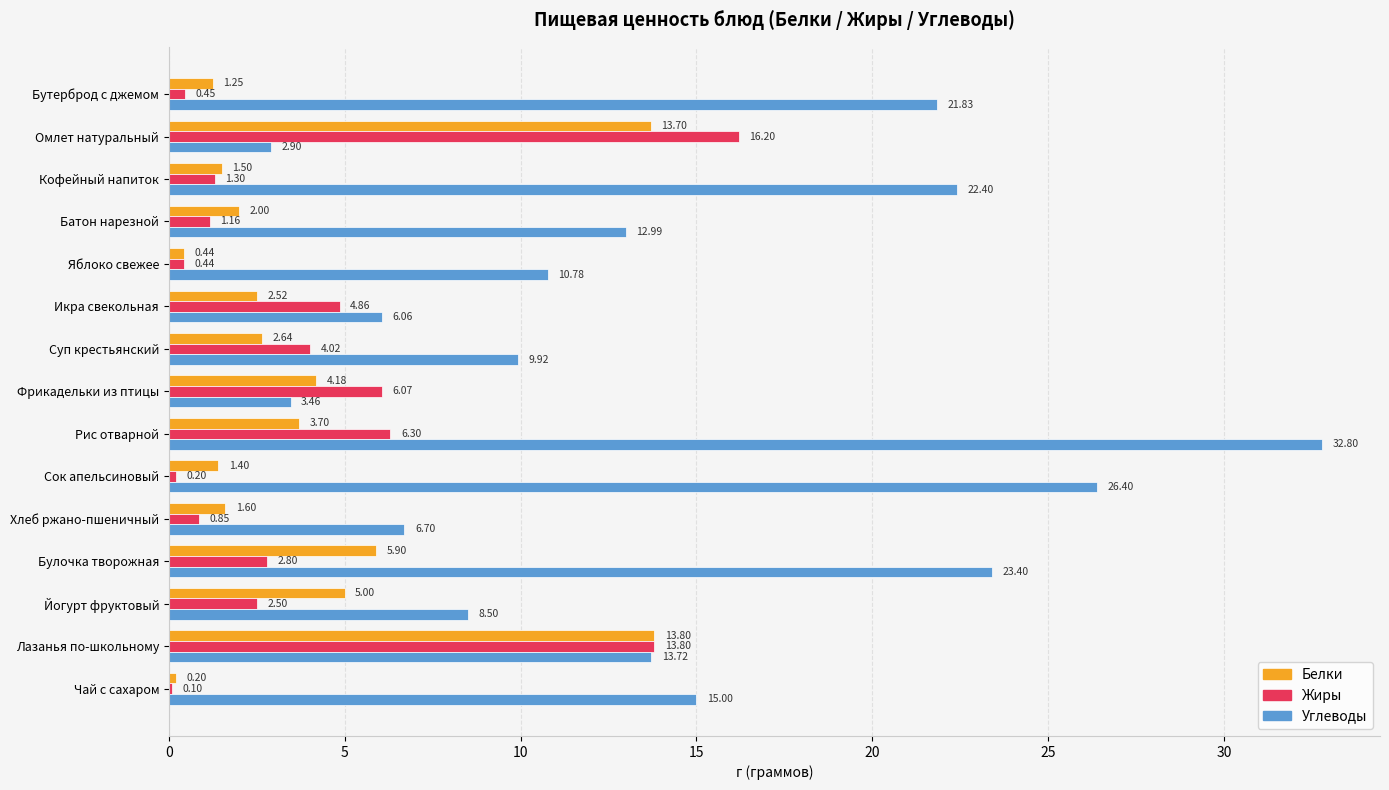

At which label does Углеводы reach its peak?

Рис отварной